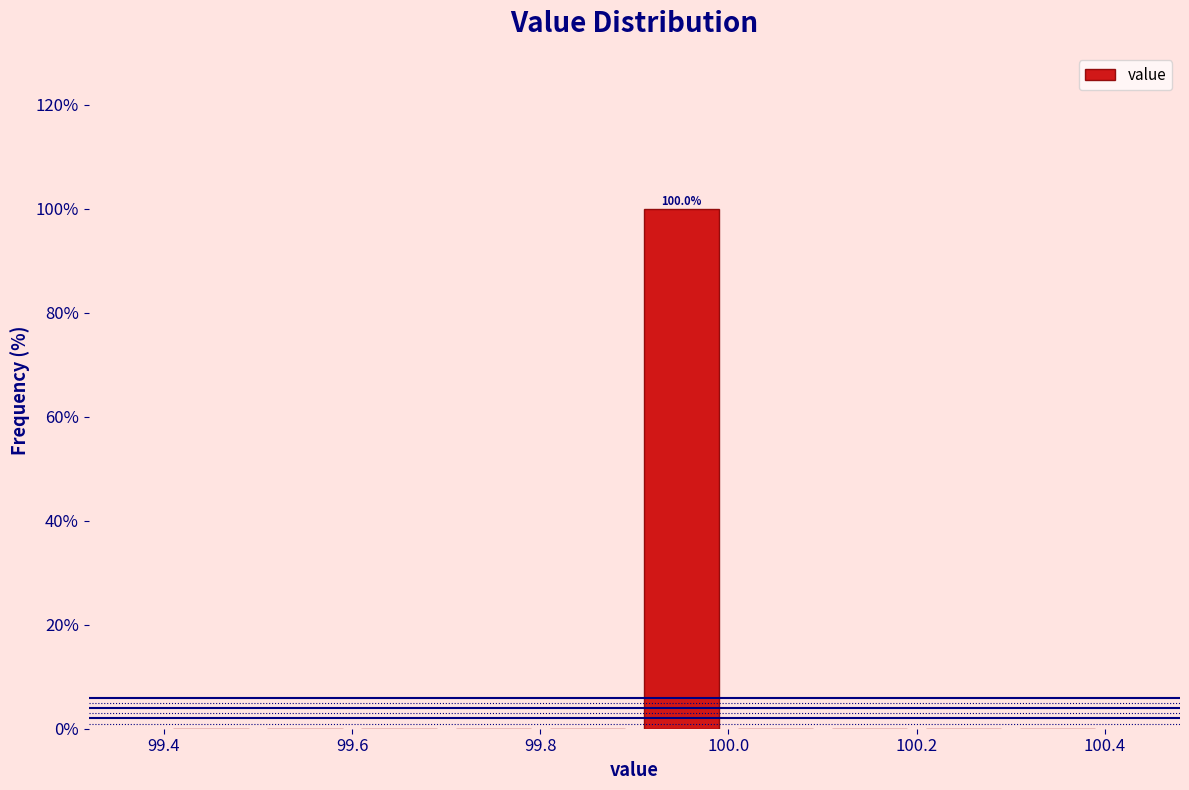

Which range on the x-axis has the tallest bar?

99.9 to 100.0